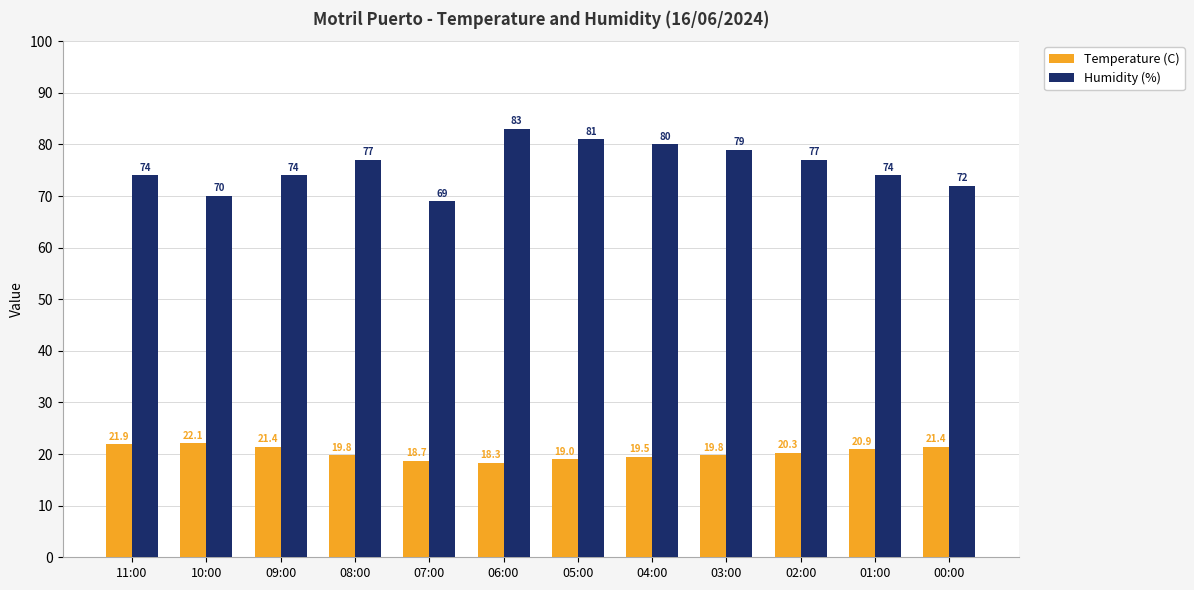

Is the value of Humidity (%) at 06:00 greater than the value of Temperature (C) at 05:00?

Yes